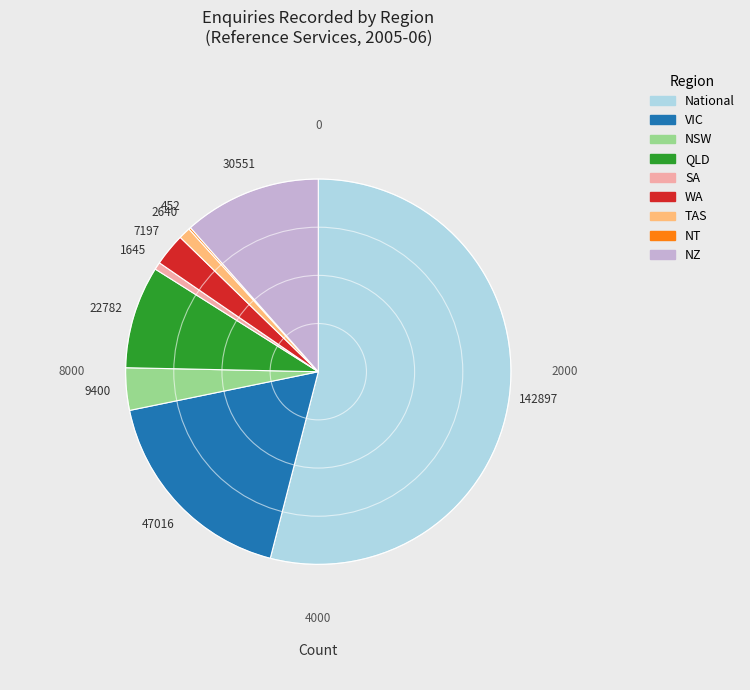

What is the majority slice?

National